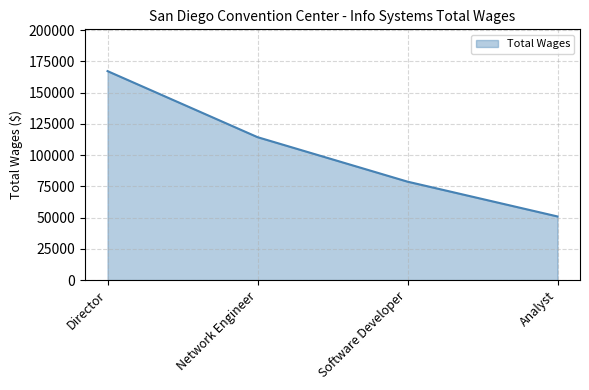

What is the greatest value displayed?

167166